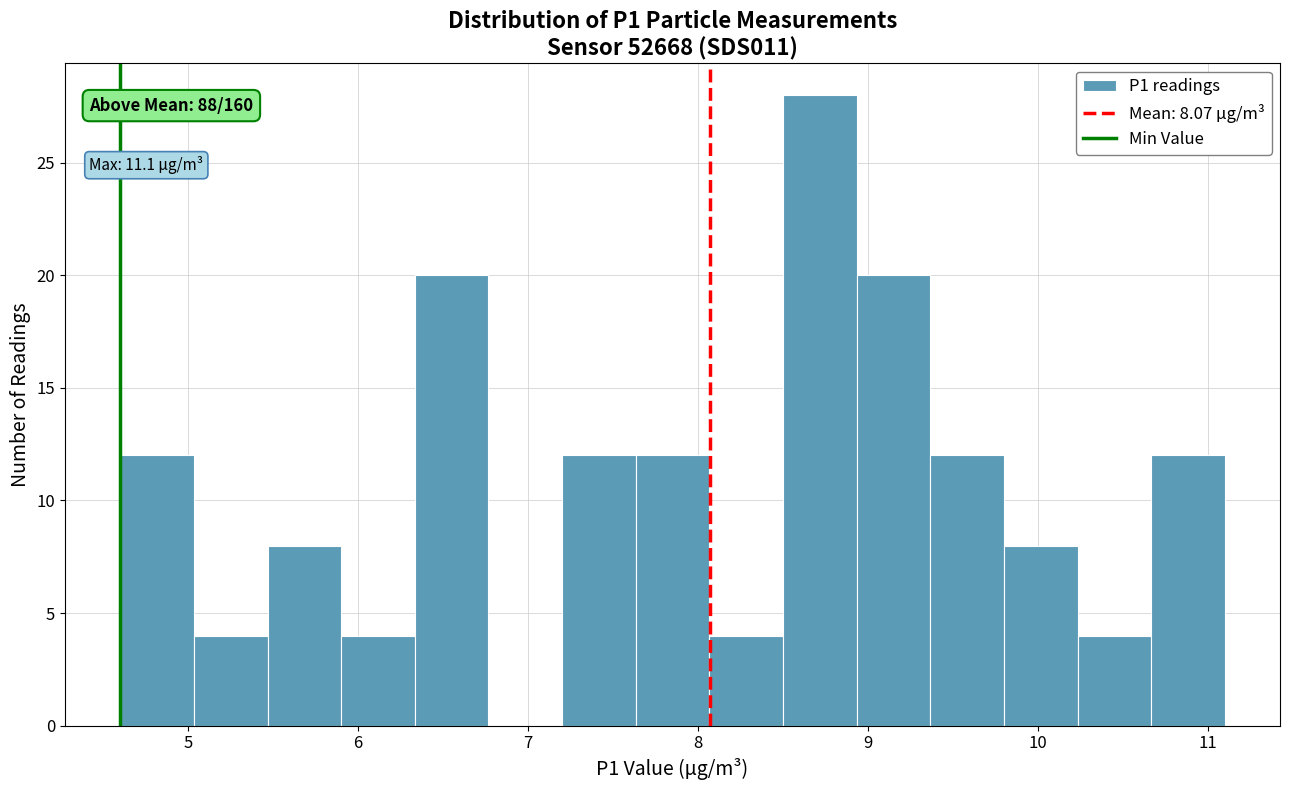

Over which range of the x-axis is the bar tallest?

8.5 to 8.9